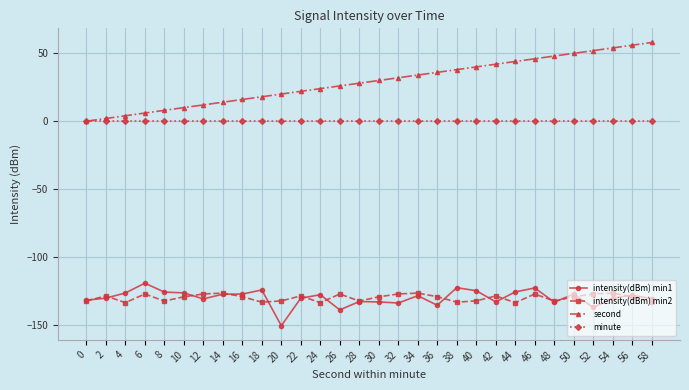

Which label corresponds to the smallest value in the chart?

20